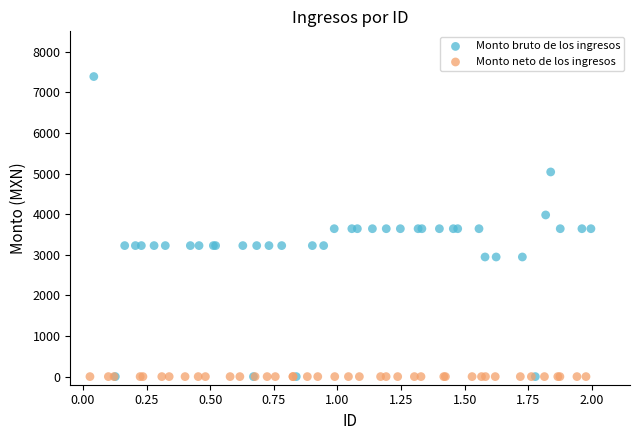

What are all the series names shown in the legend?

Monto bruto de los ingresos, Monto neto de los ingresos